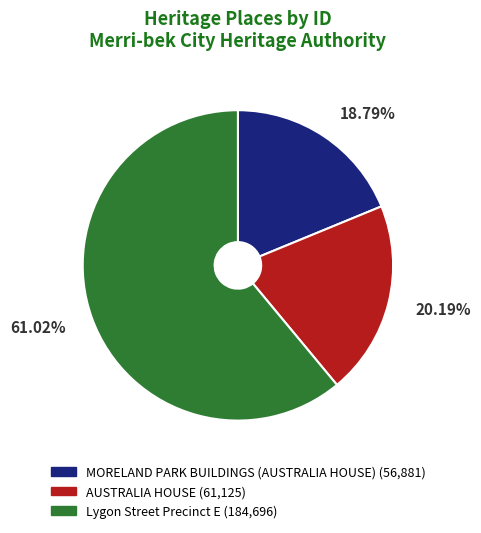

How many segments does this pie chart have?

3